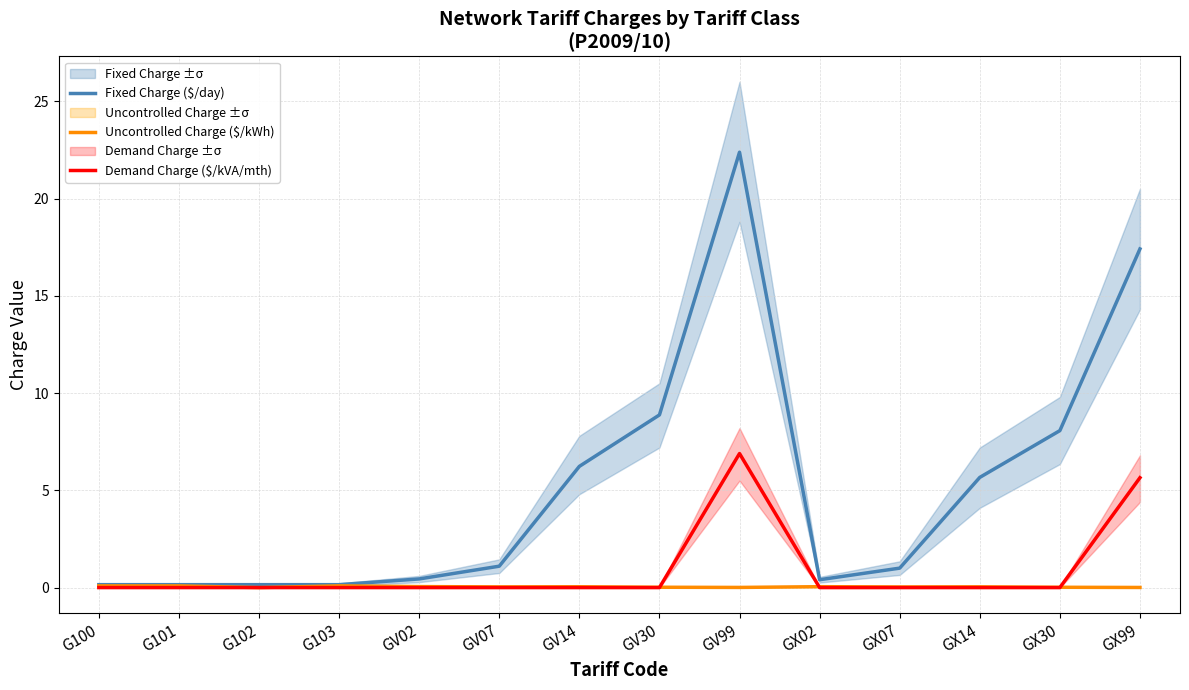

What is the label of the 9th point from the right?

GV07